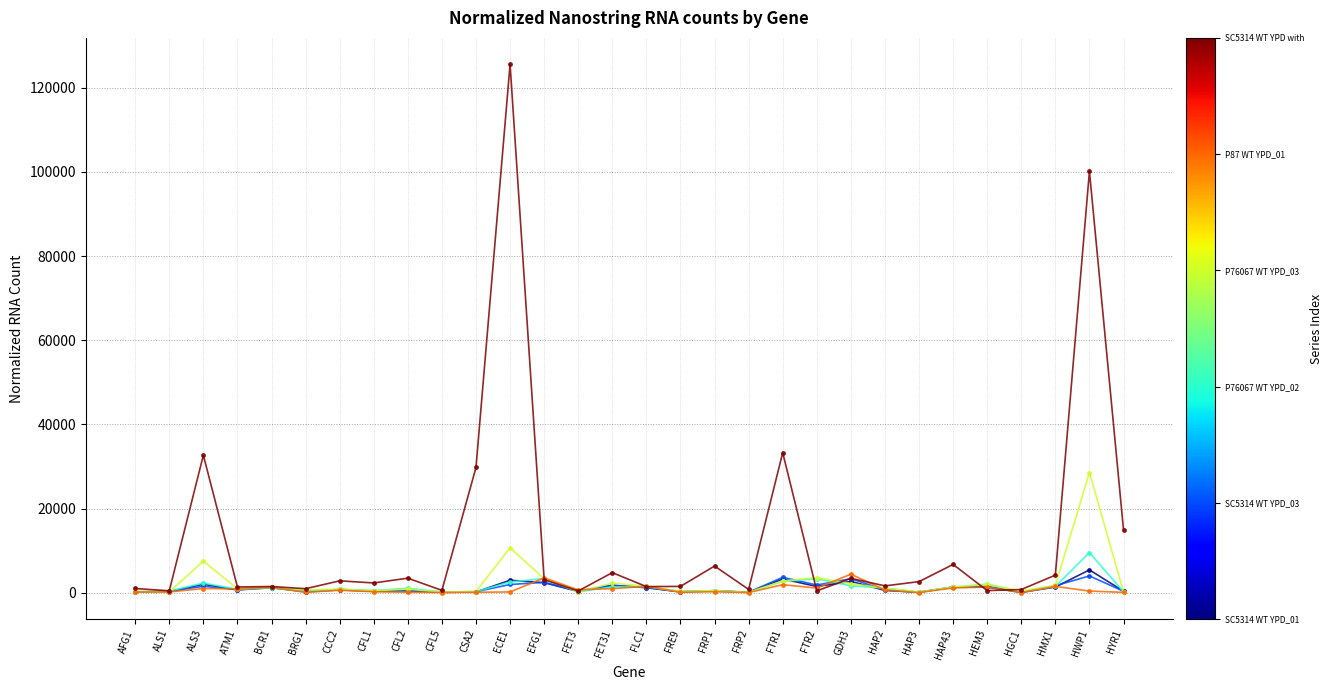

Which category has the highest value across all series?

ECE1